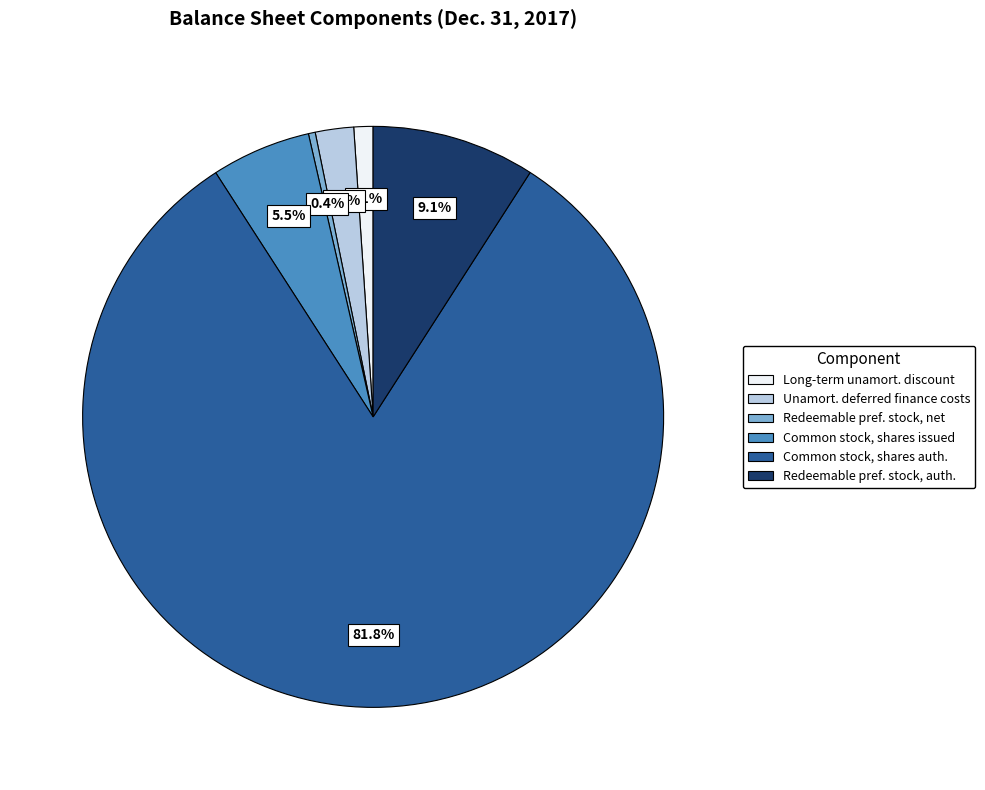

Is there a majority slice in this chart?

Yes